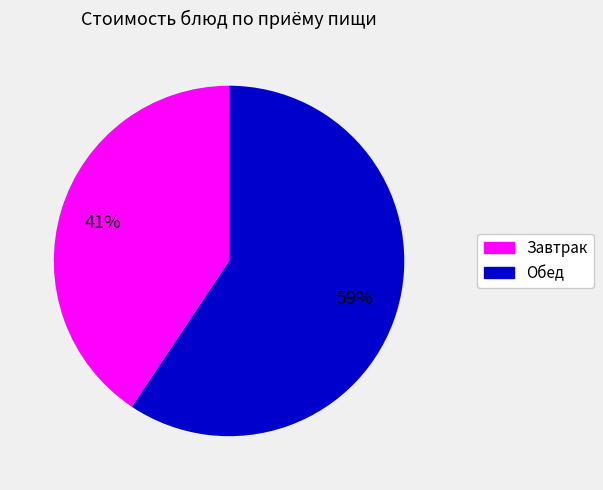

Is there any slice that represents more than half of the pie?

Yes